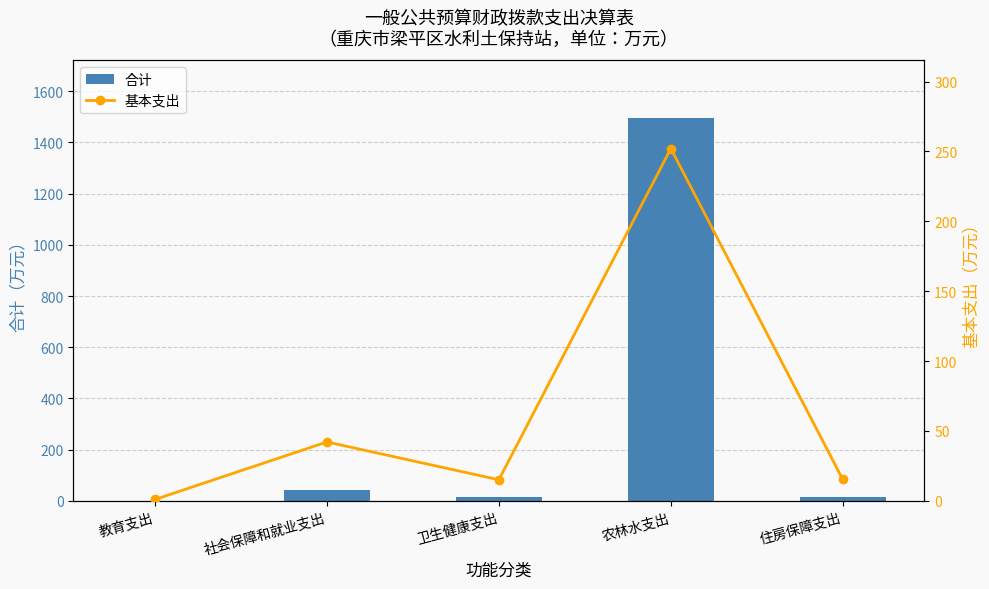

Which has a higher value, 卫生健康支出 or 农林水支出?

农林水支出